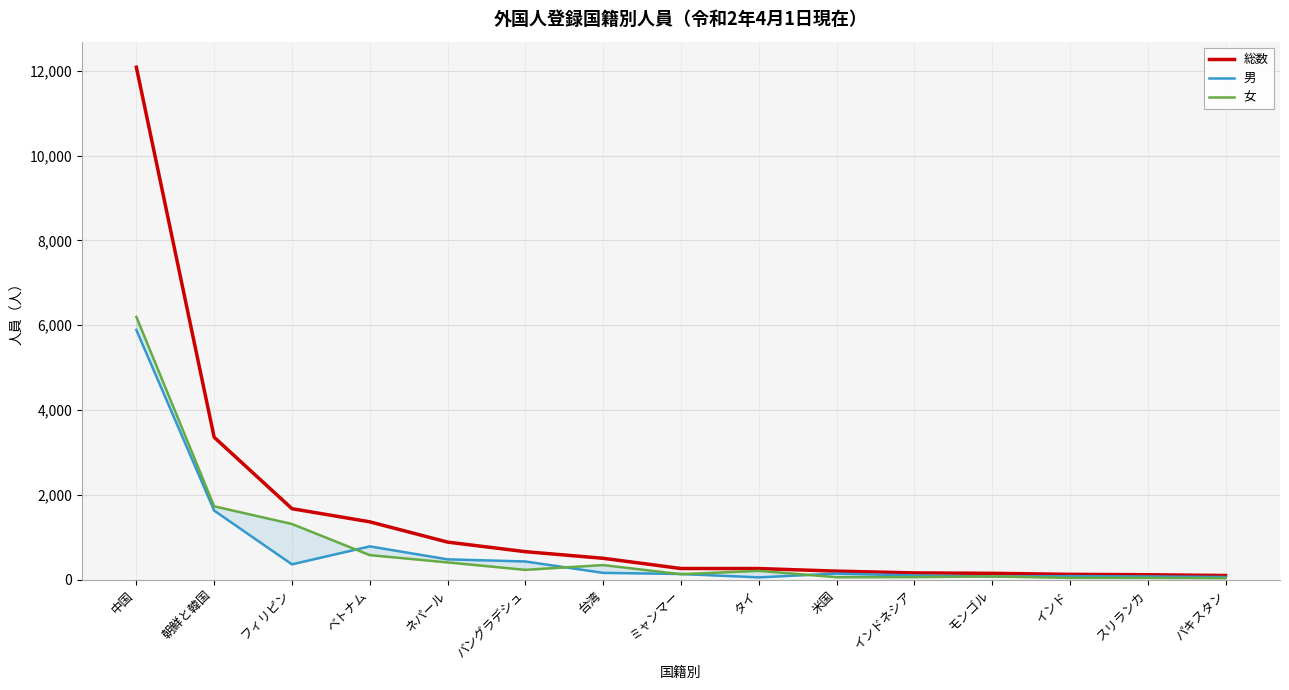

What is the lowest value of the 男 series?

54